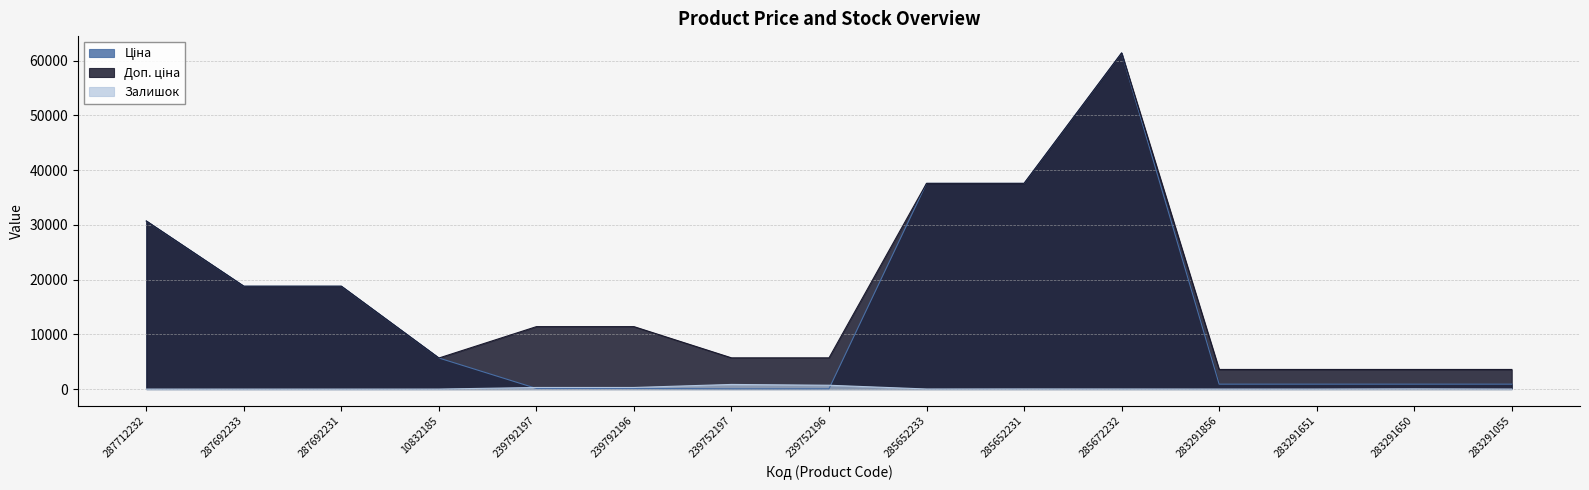

True or false: Залишок and Доп. ціна cross at least once.

False